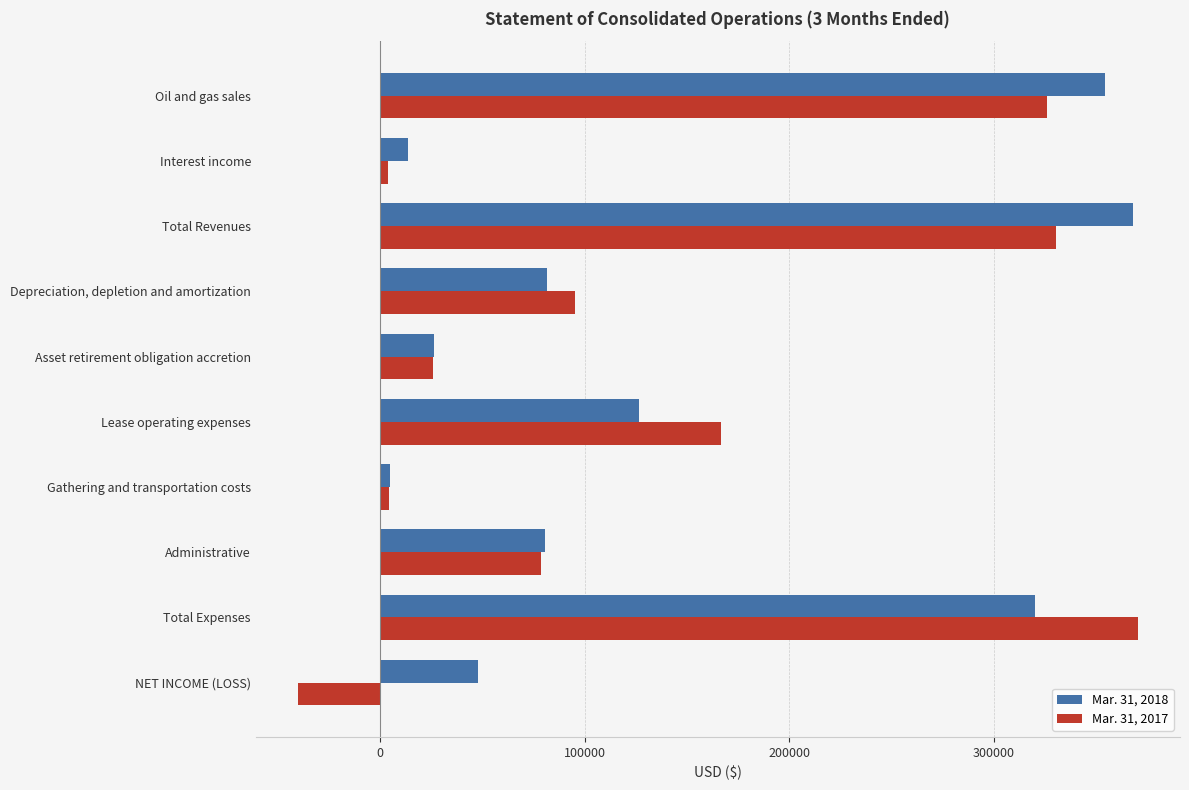

How many groups of bars are there?

10